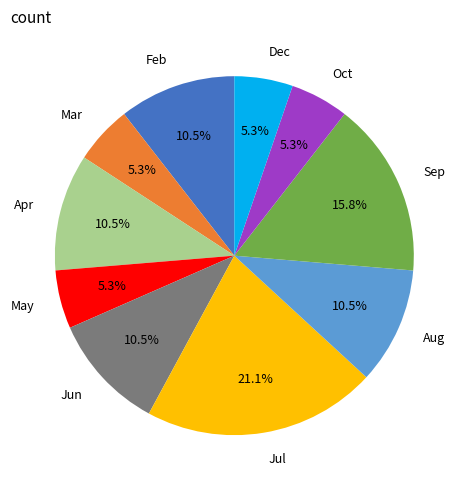

Is Mar the majority of the pie?

No